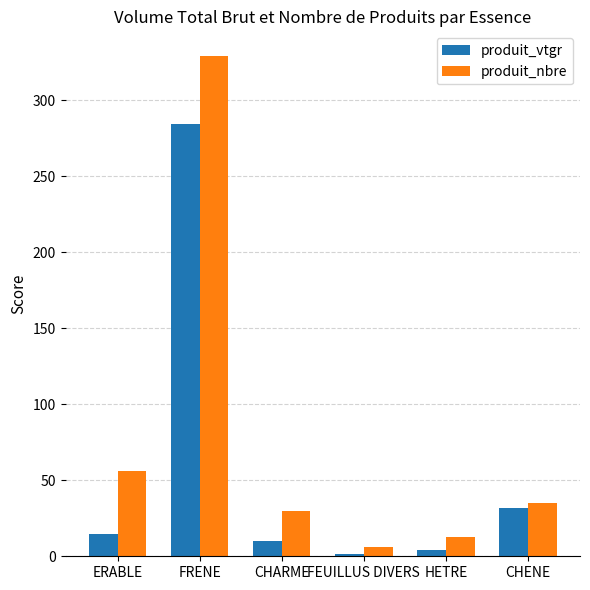

Is it true that produit_nbre equals 13.0 at HETRE?

True